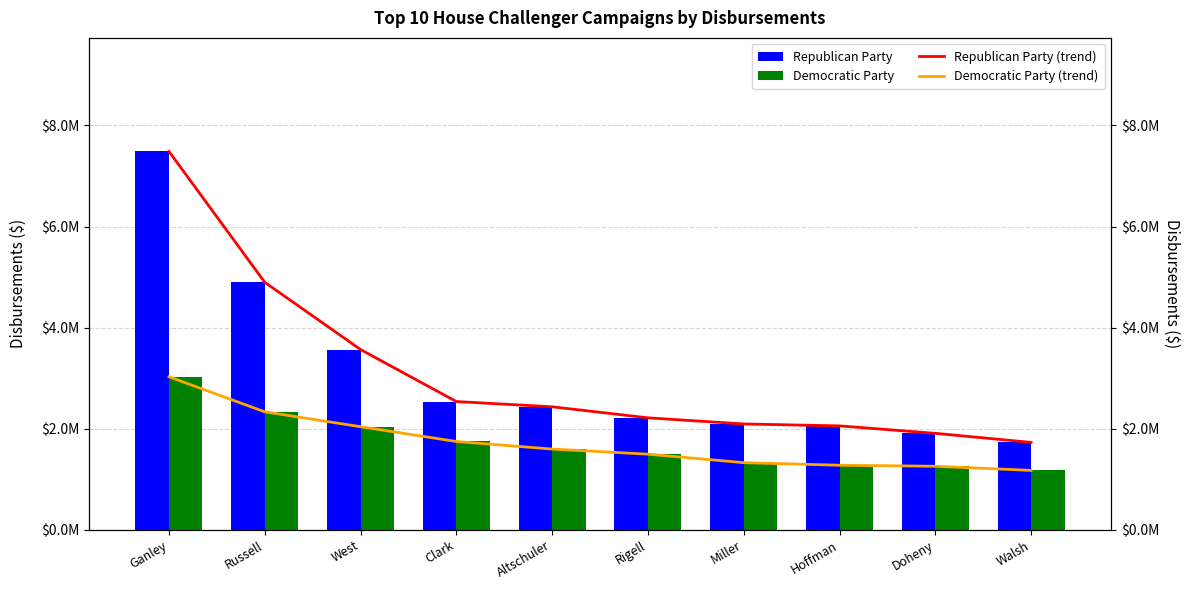

What is the minimum value shown in the chart?

1175941.0